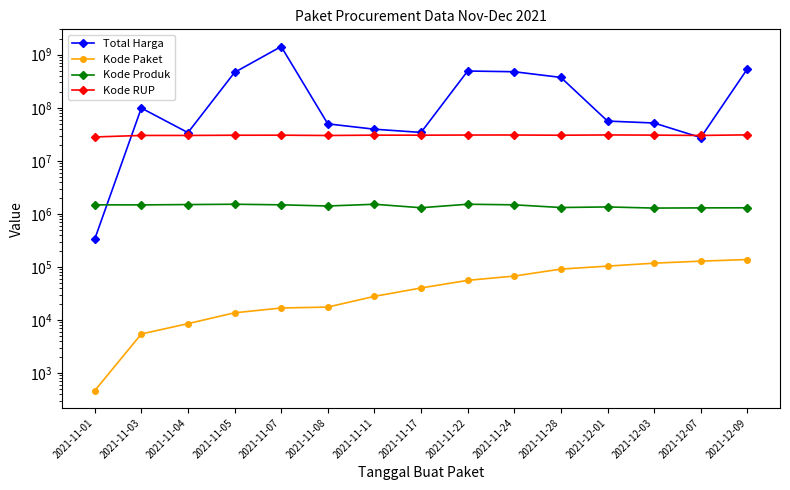

At which label is Kode Produk closest to 1403068?

2021-11-08